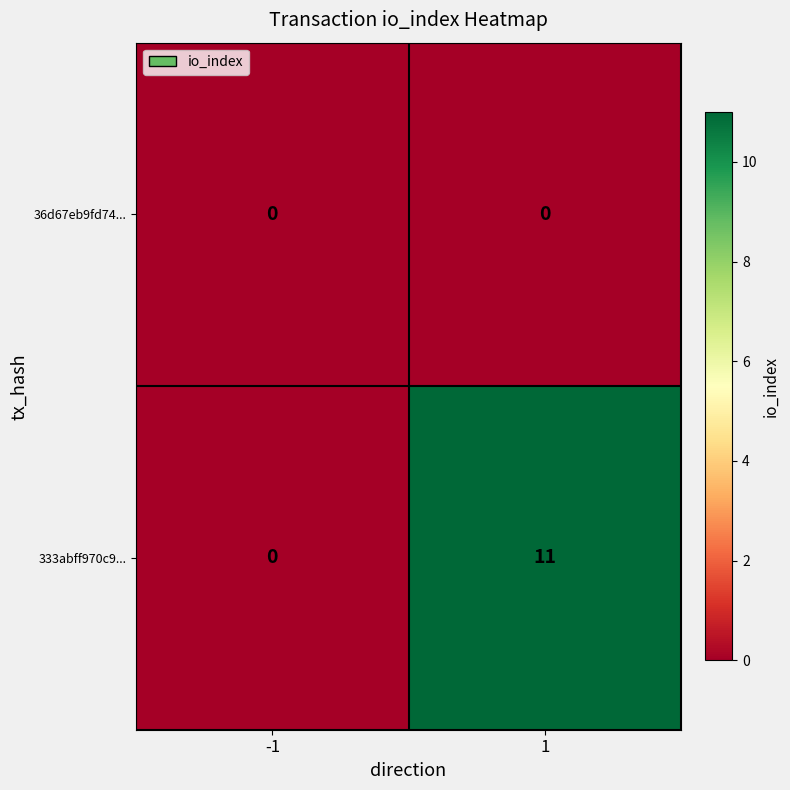

What is the total value across all series at 1?

11